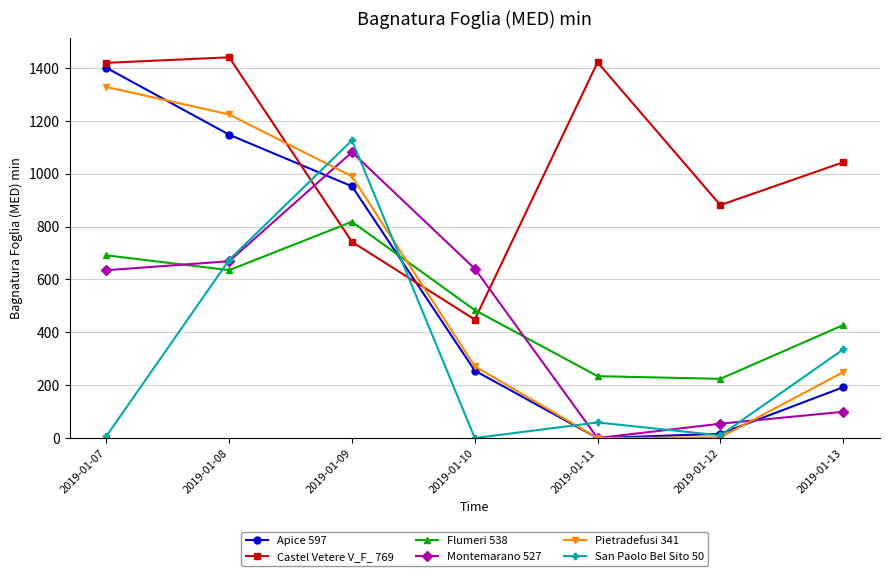

How many interior local peaks does the Montemarano 527 series have?

1